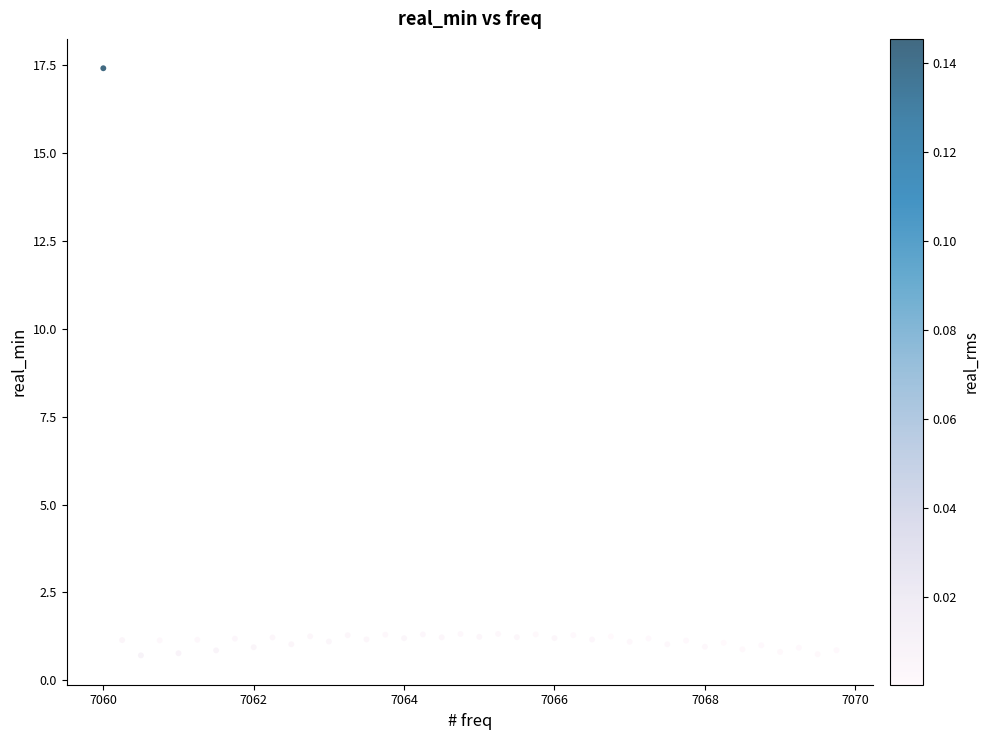

What is the range of Y values (max minus min)?

16.7